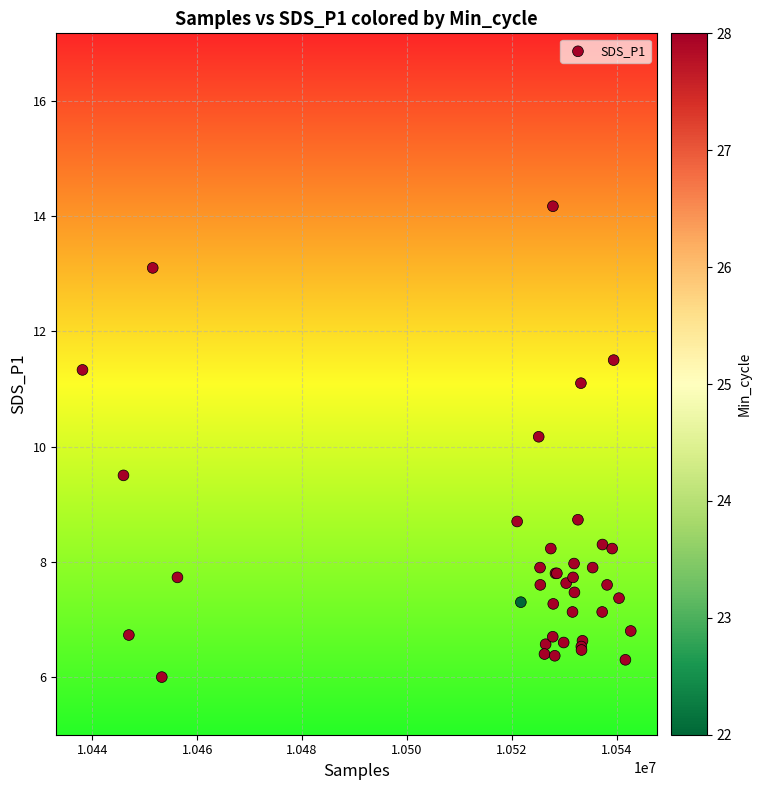

What Y value in the scatter plot is closest to 10?

10.2